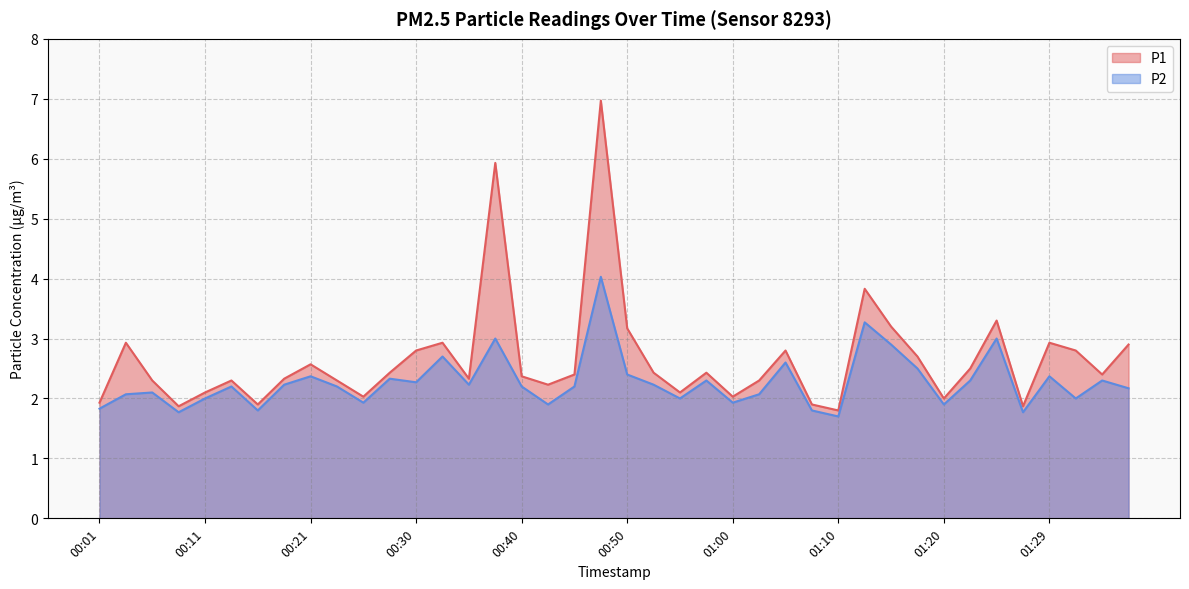

Rank the series by their average value, from lowest to highest.

P2, P1